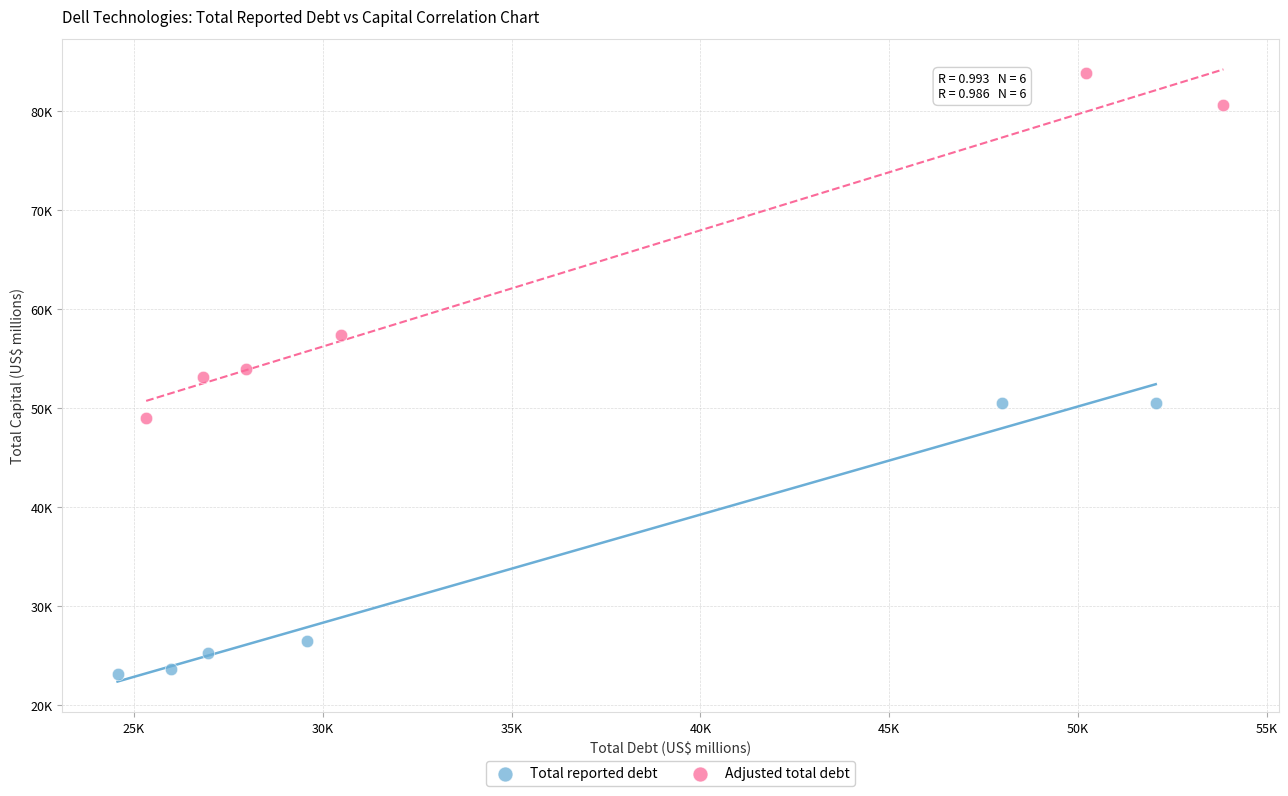

What are all the series names shown in the legend?

Total reported debt, Adjusted total debt